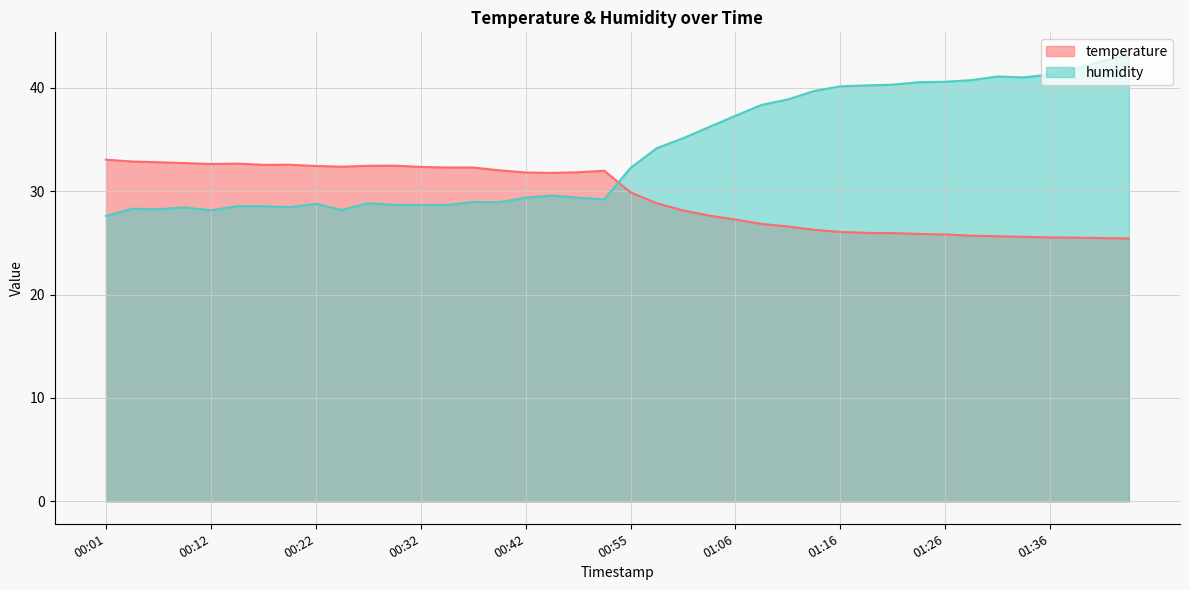

The value of temperature at 00:29 is 32.5. True or false?

True